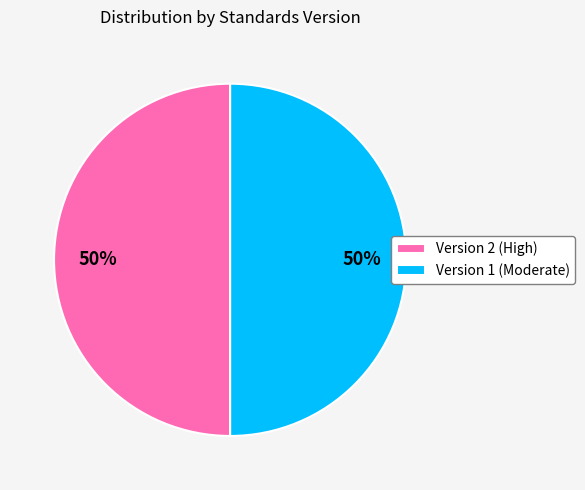

To the nearest percent, what portion does Version 2 (High) represent?

50%